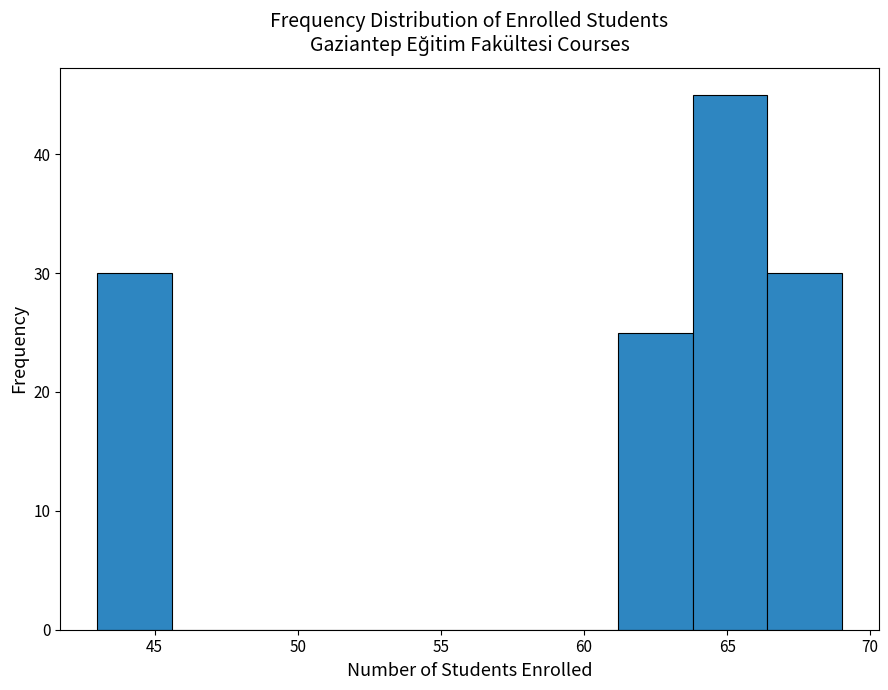

Over which range of the x-axis is the bar tallest?

63.8 to 66.4